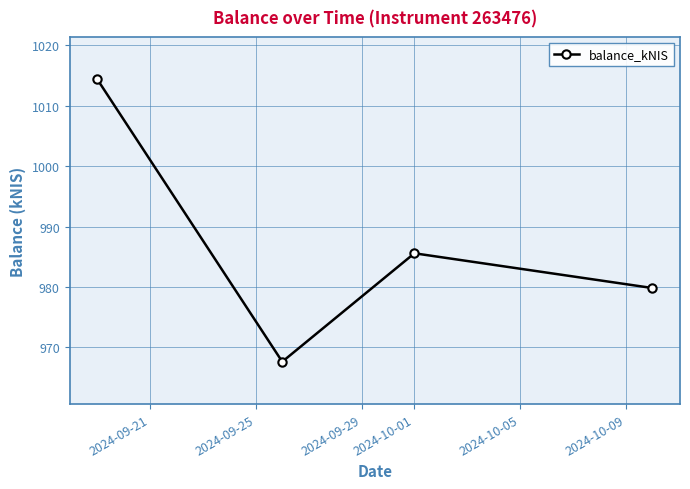

What is the sum of all values?

3947.4